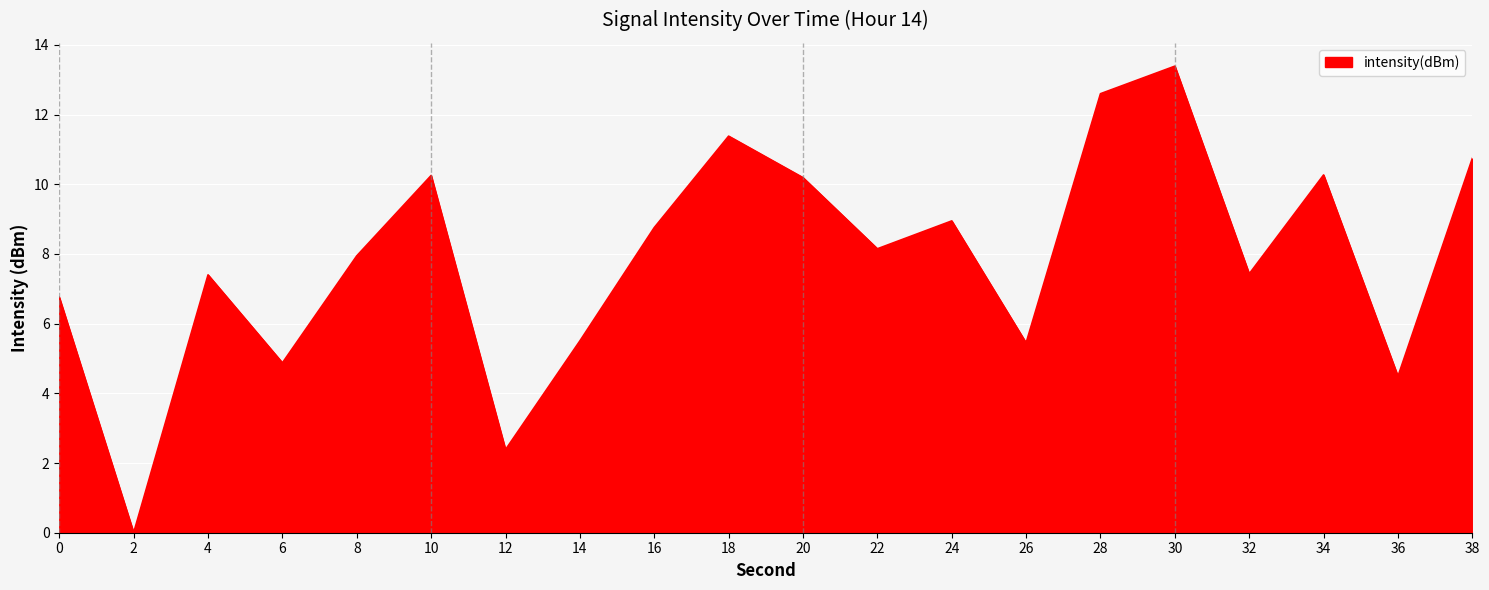

How many positive values are there?

19